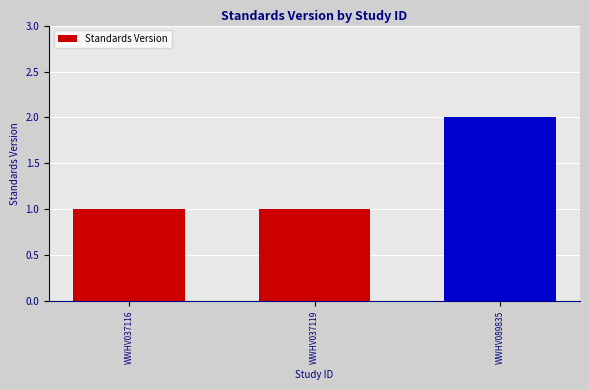

What is the sum of all values?

4